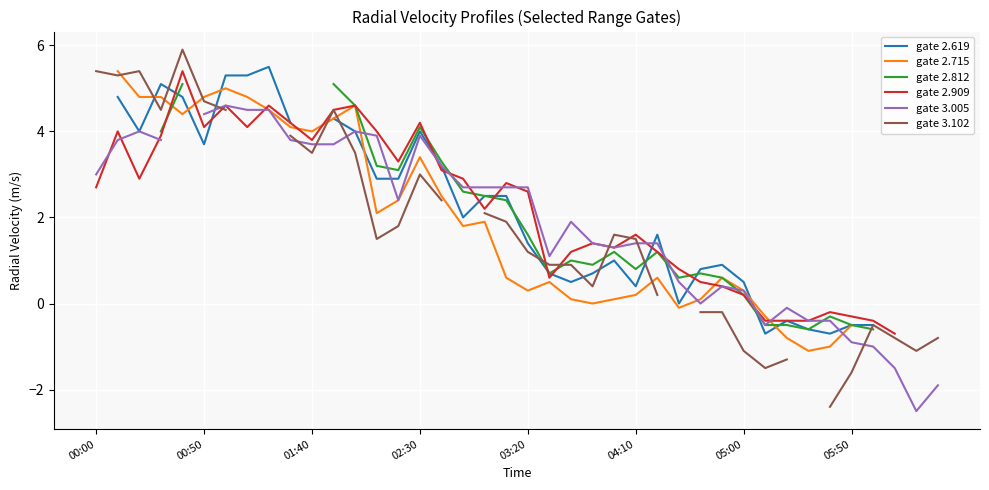

Which series changed the most between 05:00 and 16?

gate 2.715